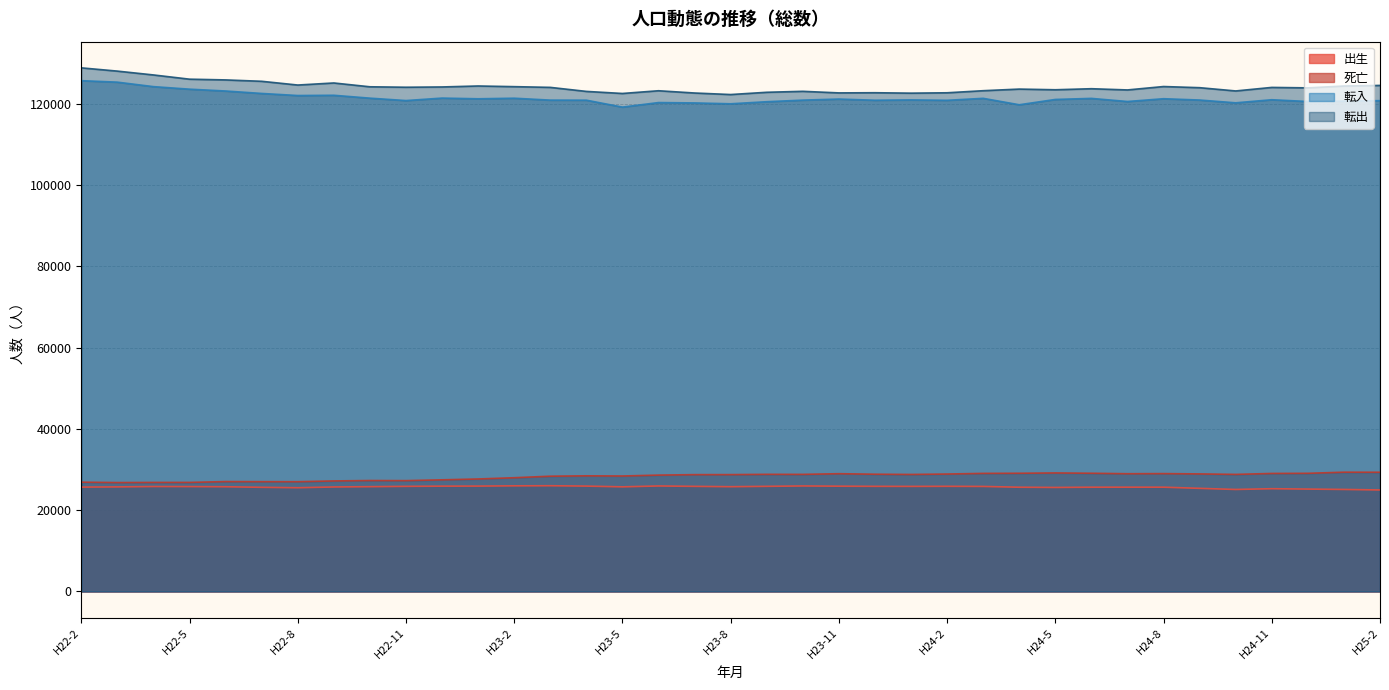

The value of 転出 at H23-2 is 70715. True or false?

False